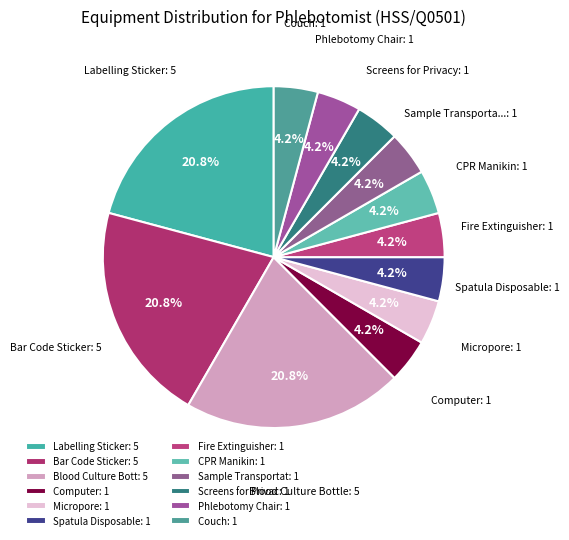

Which slice is the largest?

Labelling Sticker